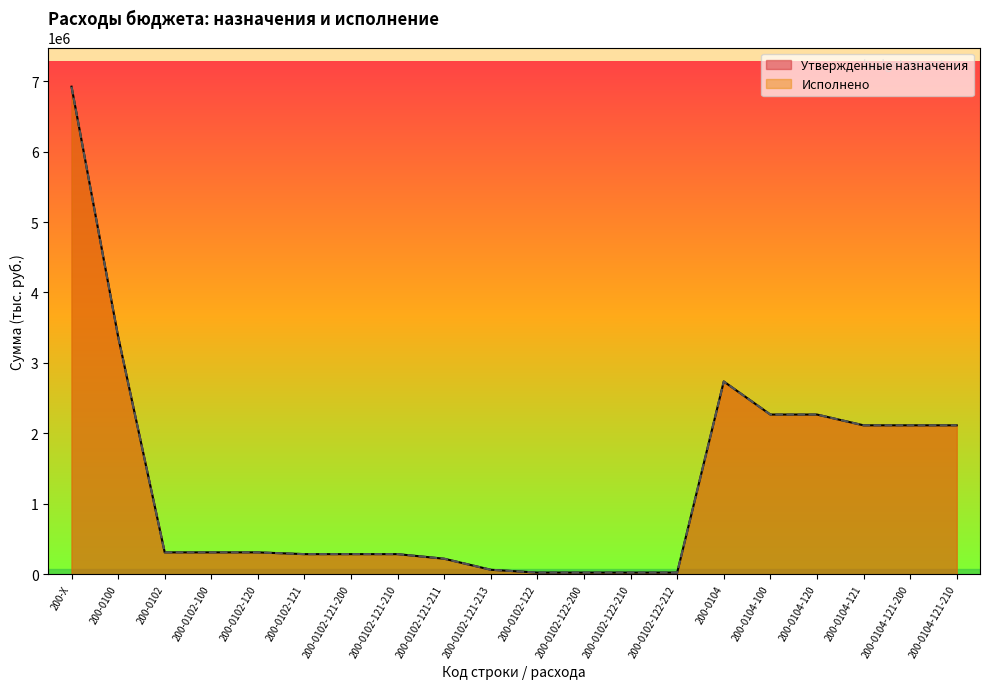

What is the sum of all Утвержденные назначения values?

26097847.9